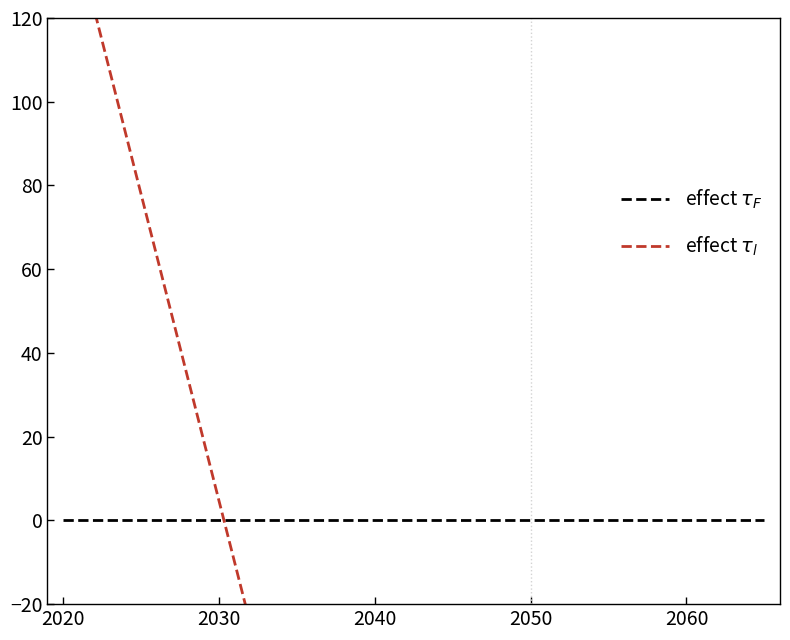

At which category does the chart reach its peak across all series?

2020